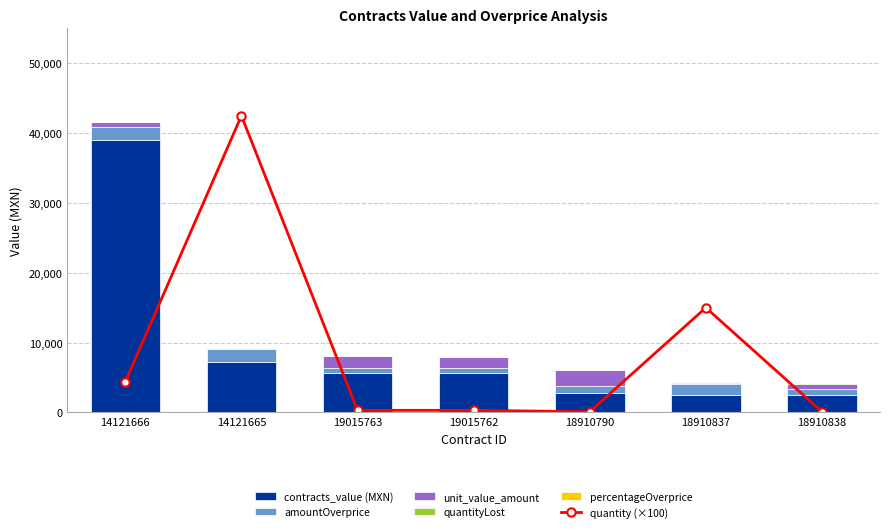

What is the value of the contracts_value (MXN) bar at the 6th from the left?

2523.0